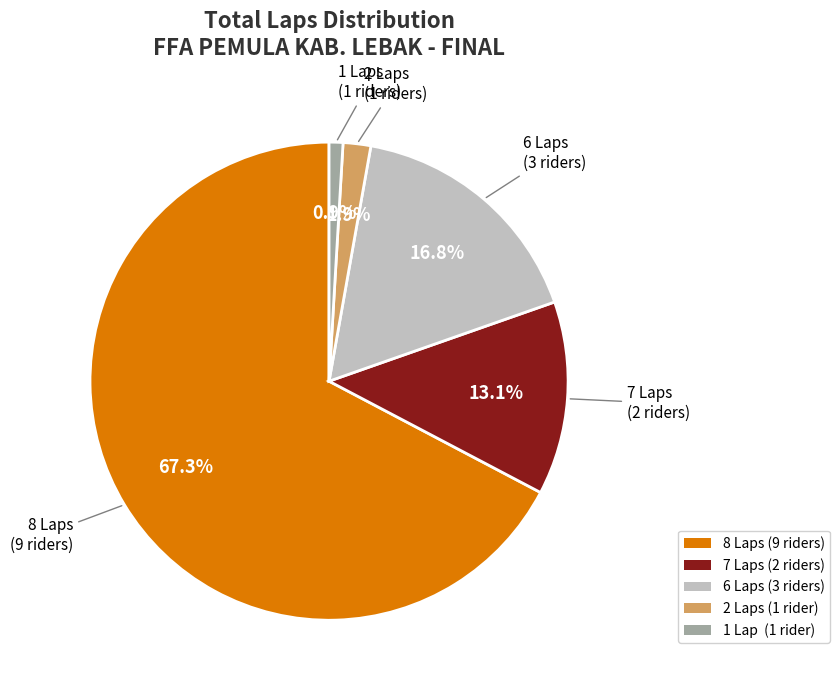

Is there any slice that represents more than half of the pie?

Yes